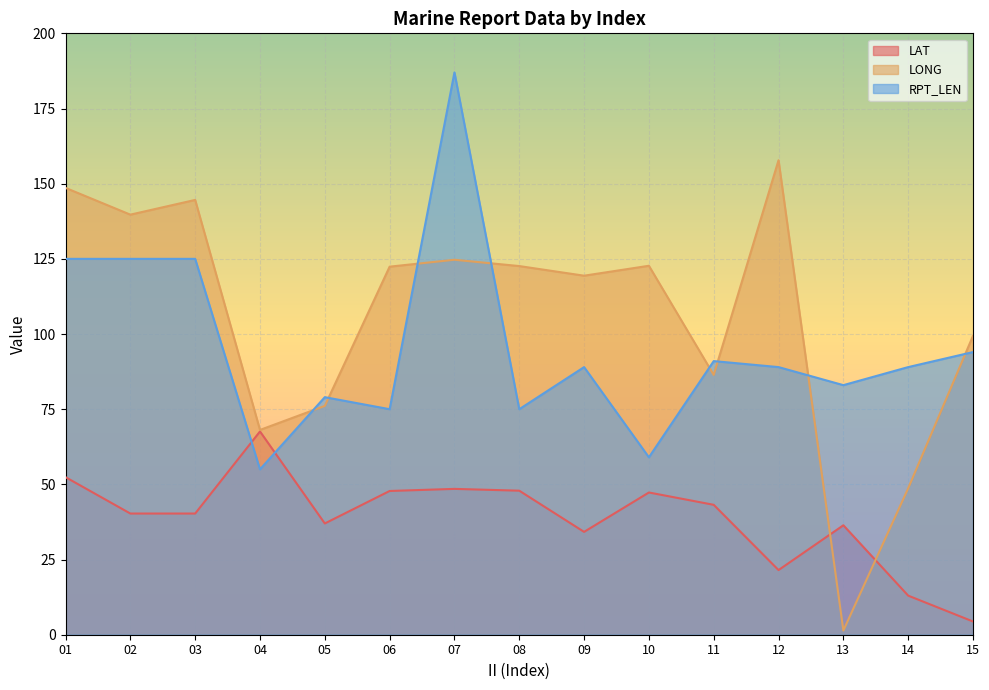

List the labels in order of LAT value, largest first.

04, 01, 07, 08, 06, 10, 11, 02, 03, 05, 13, 09, 12, 14, 15